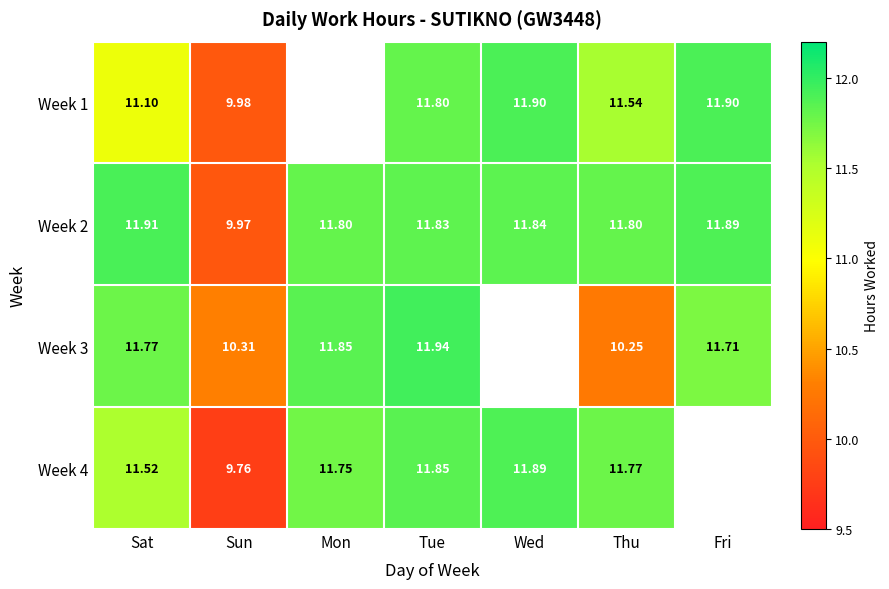

Where is Week 2 nearest to the value 10?

Sun